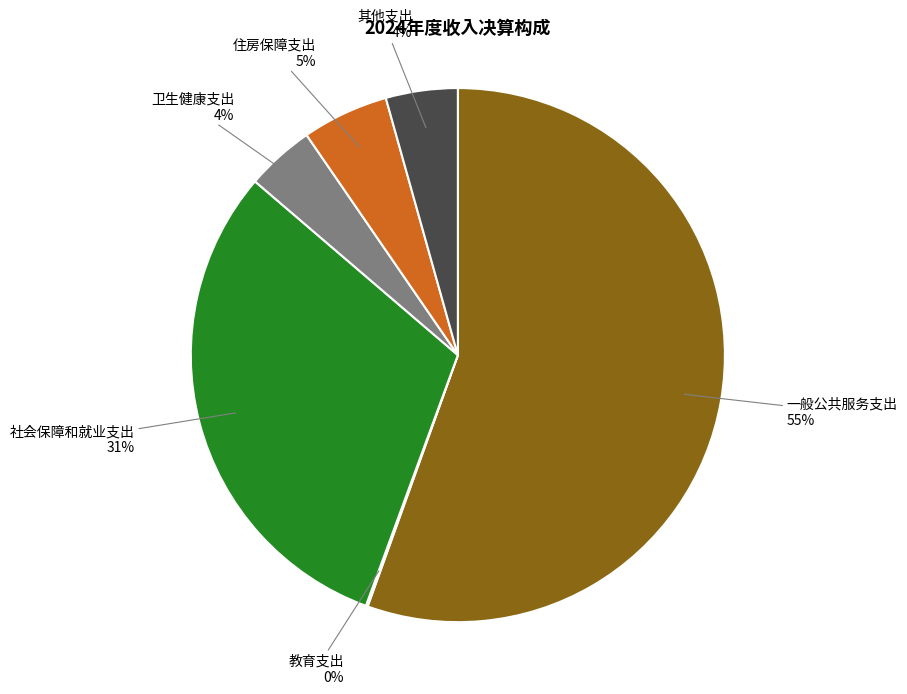

Does any single category account for the majority?

Yes